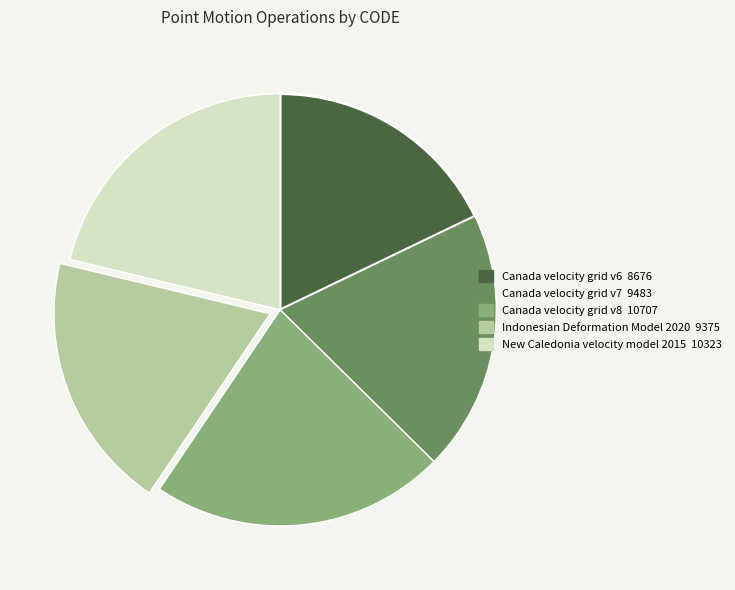

Count the number of slices in the pie.

5